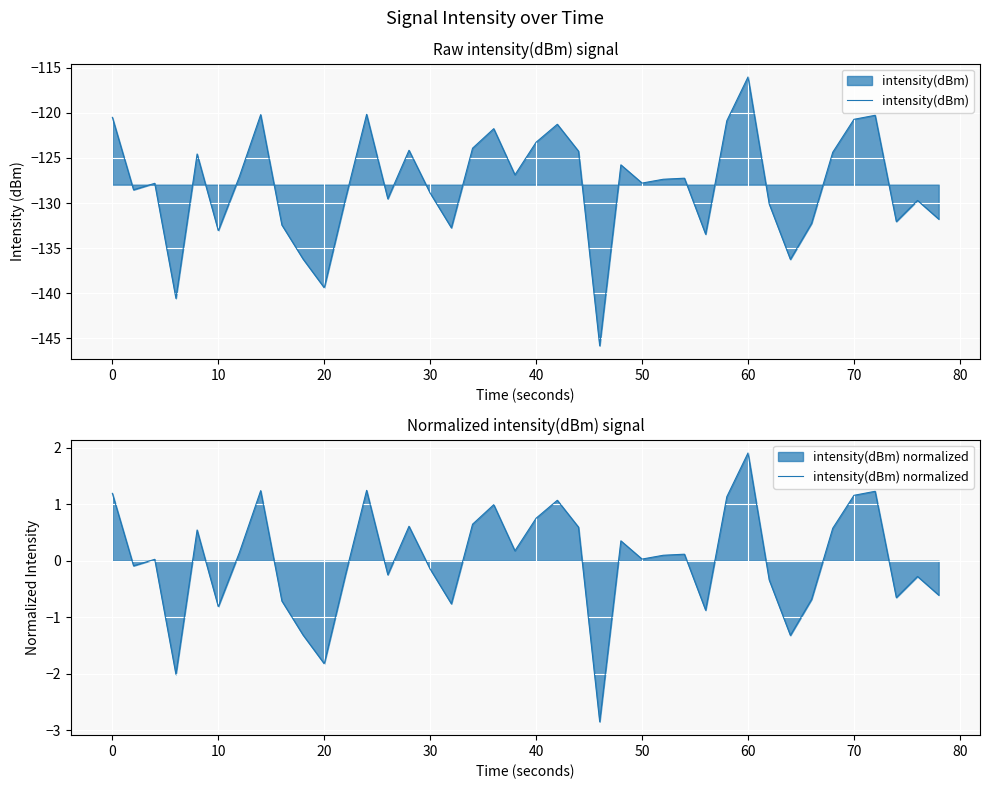

Is it true that intensity(dBm) equals -139.4 at 20?

True